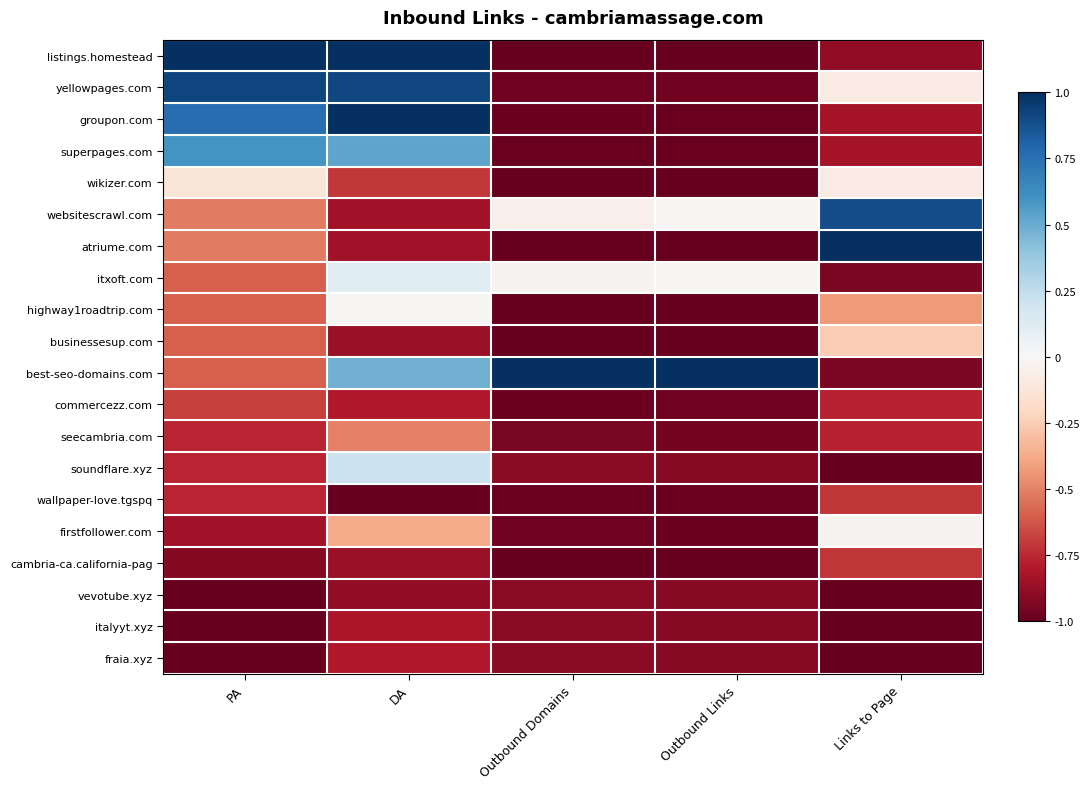

What is the smallest value displayed?

-1.0